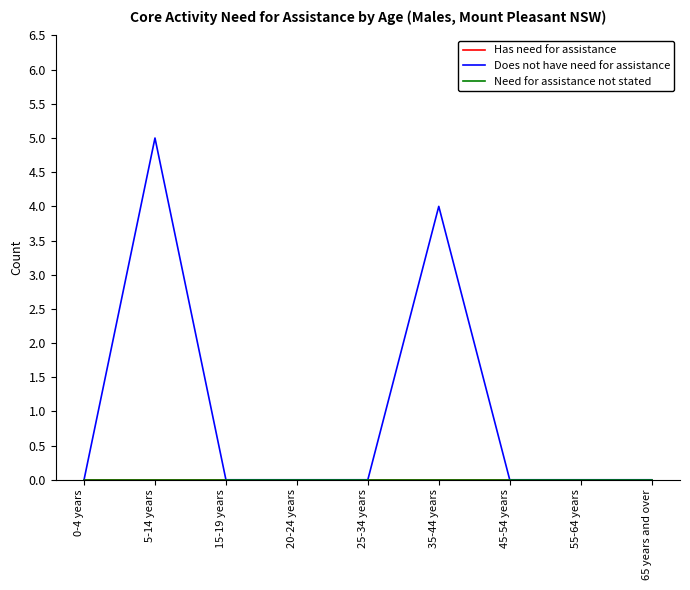

How many lines are shown in the chart?

3